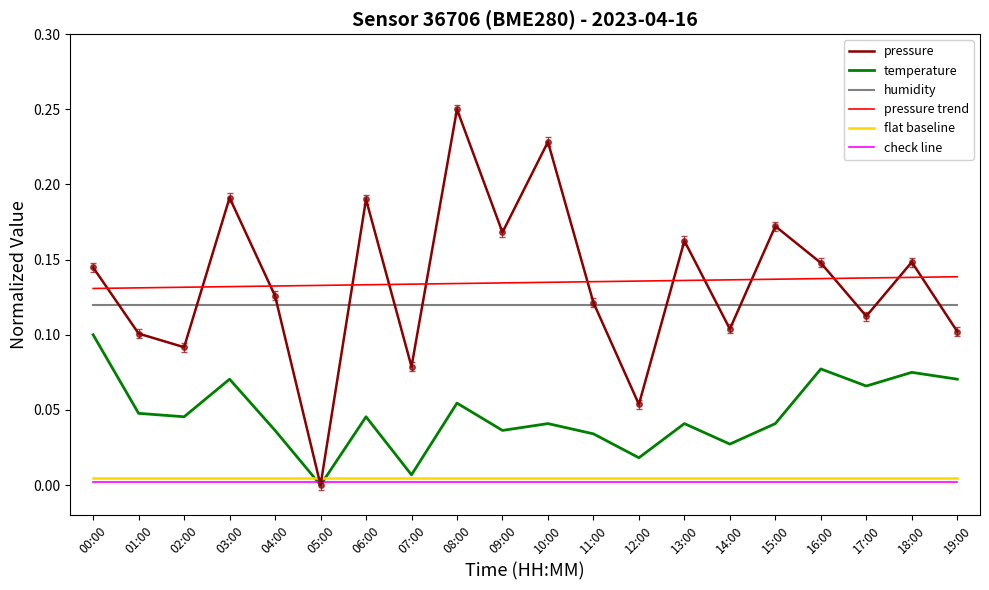

True or false: pressure trend has a value of 0.2 at 13:00.

False